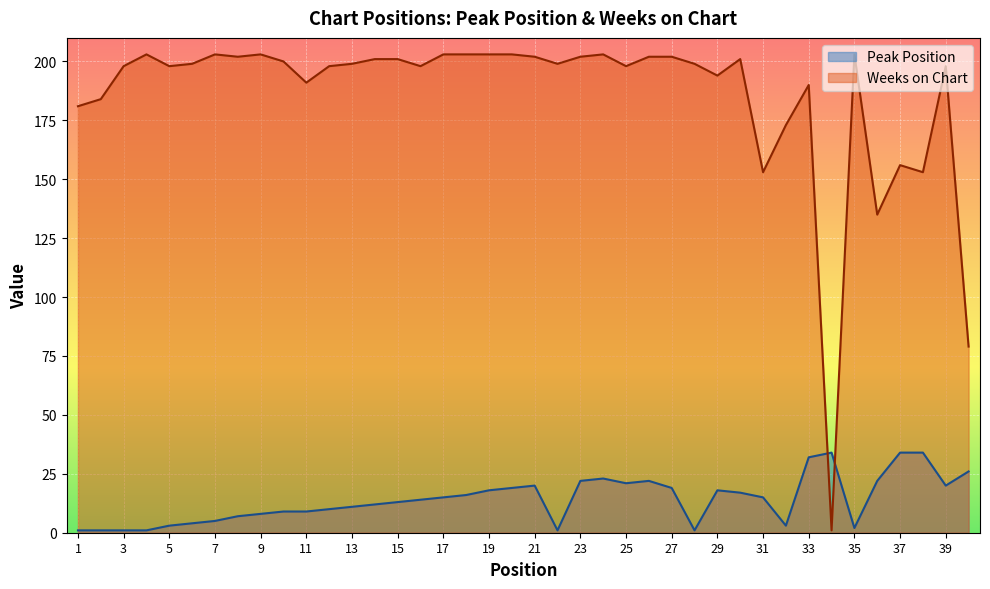

Which series changed the most between 3 and 15?

Peak Position